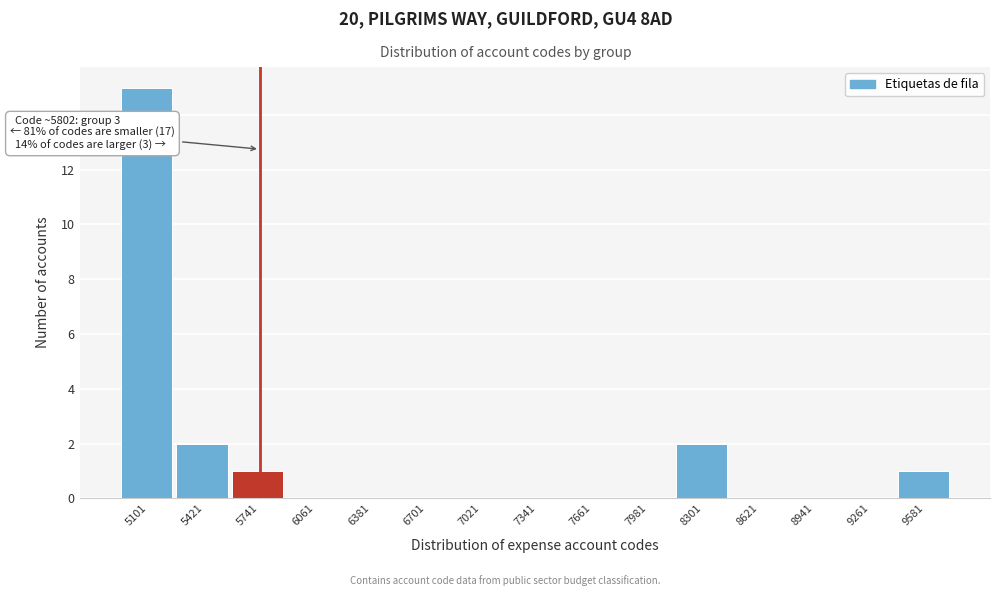

Reading left to right, extract all data points from this chart.

5101=15	5421=2	5741=1	6061=0	6381=0	6701=0	7021=0	7341=0	7661=0	7981=0	8301=2	8621=0	8941=0	9261=0	9581=1